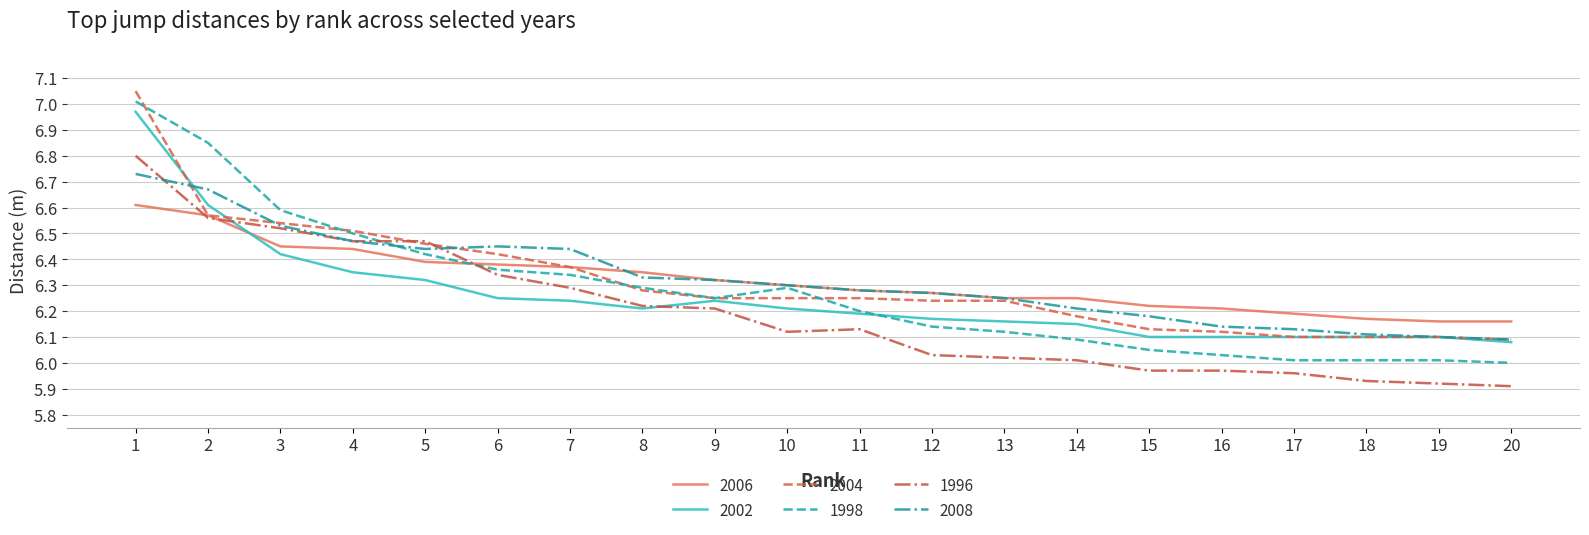

Which series changed the most between 3 and 17?

1998